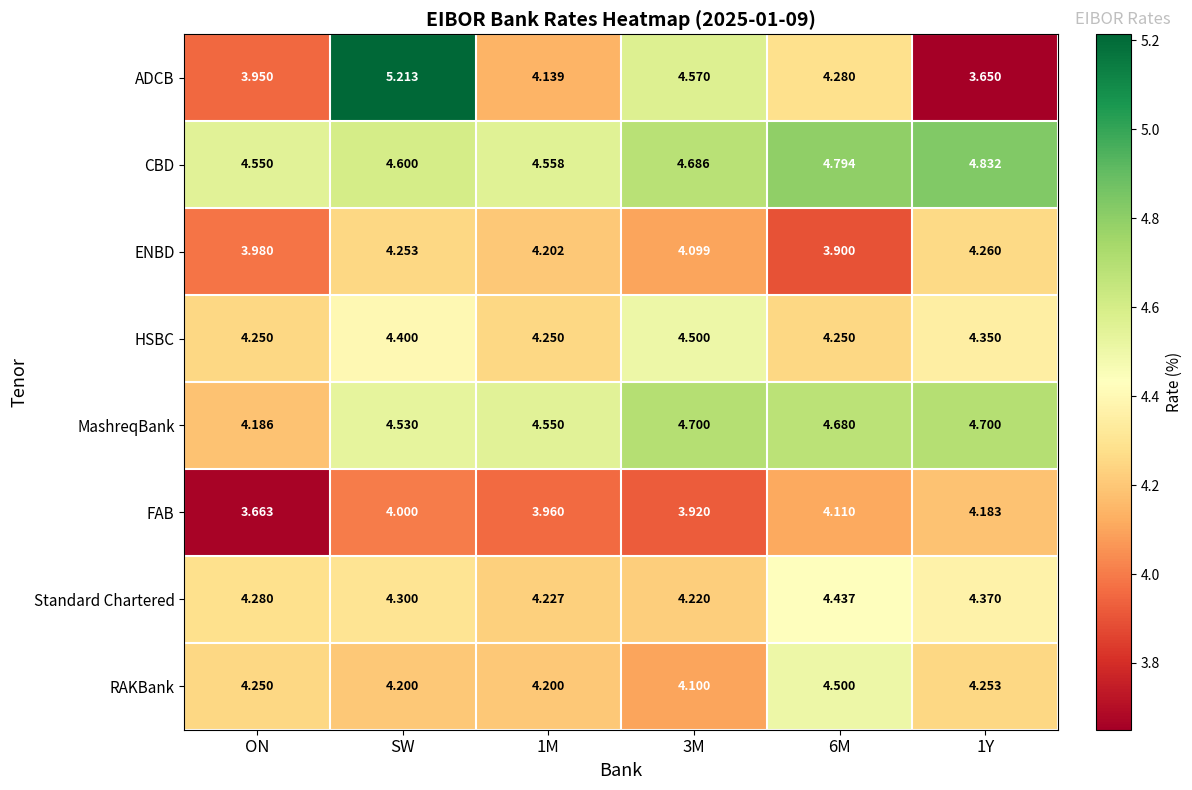

Where is CBD nearest to the value 4?

ON